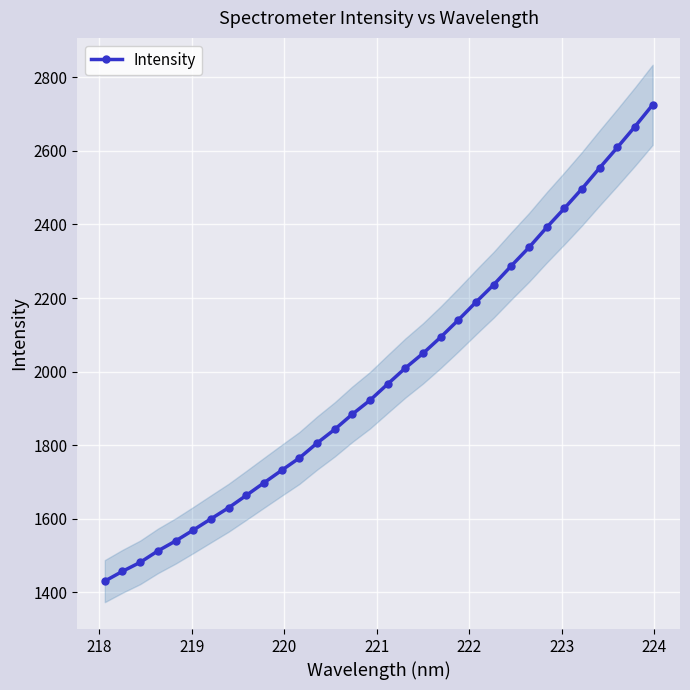

What is the value of the Intensity point at the 10th from the left?

1697.6